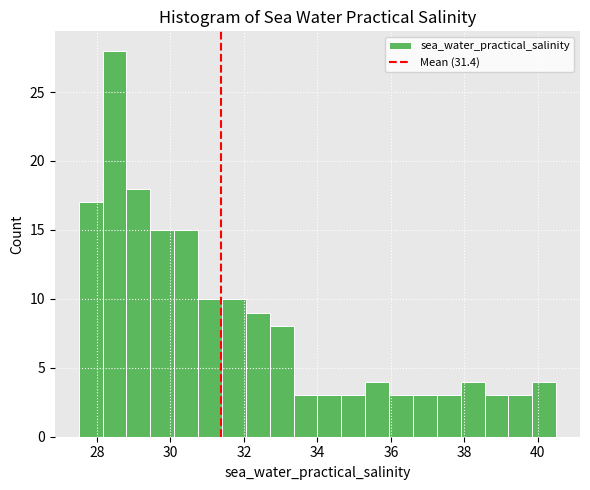

Around what value on the x-axis is the tallest bar? Give the approximate position of its centre, as read against the axis.

28.4